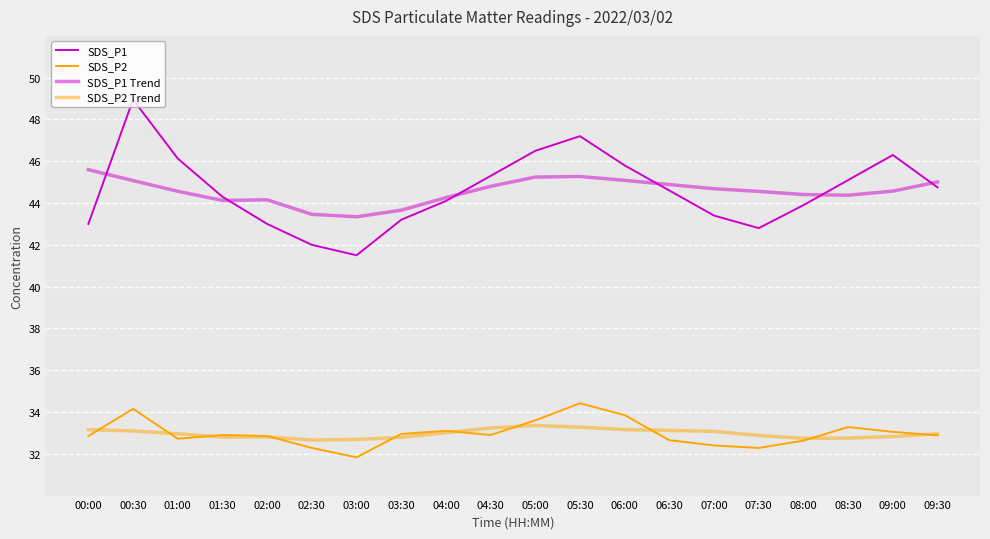

What is the label of the 6th point from the left?

02:30